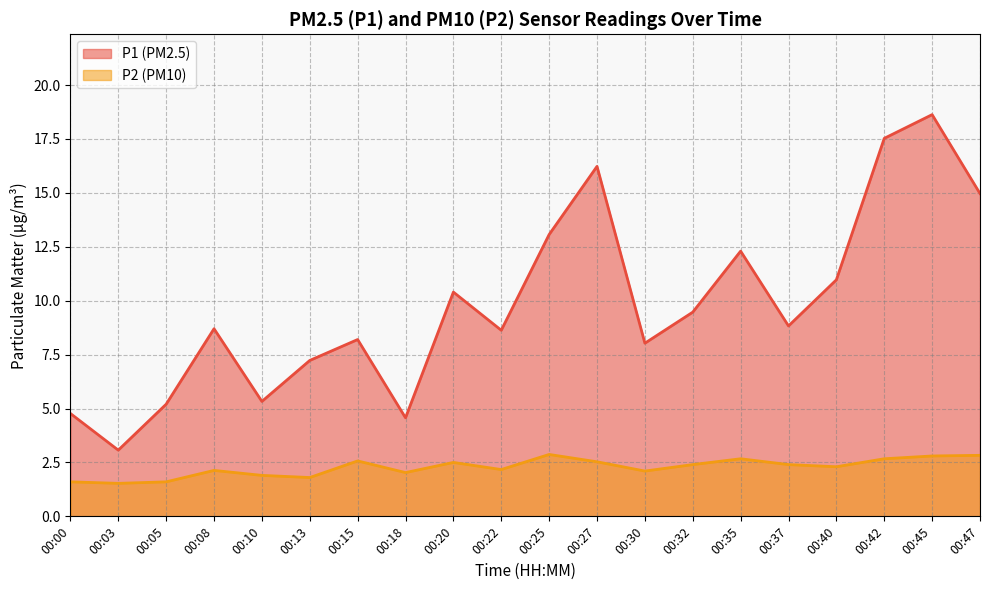

Is it true that P2 equals 1.2 at 00:30?

False